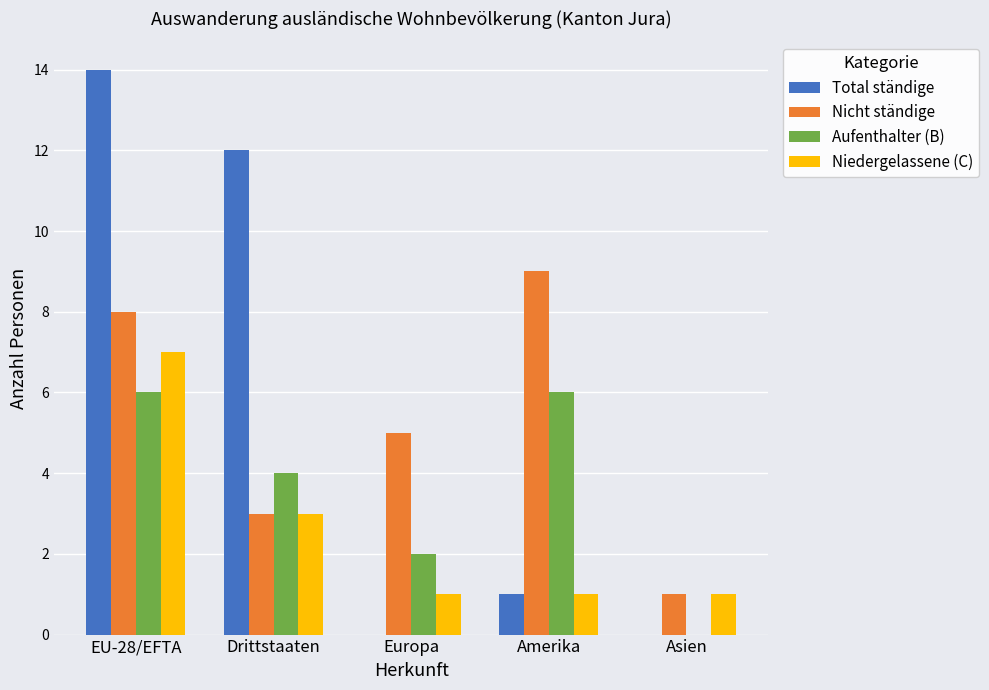

What is the sum of the Total ständige values at Drittstaaten and Asien?

12